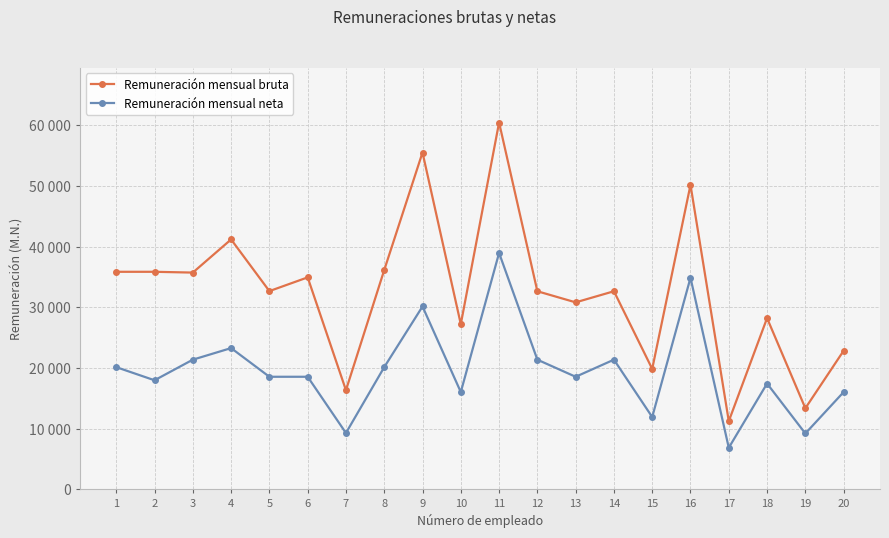

True or false: Remuneración mensual neta and Remuneración mensual bruta cross at least once.

False